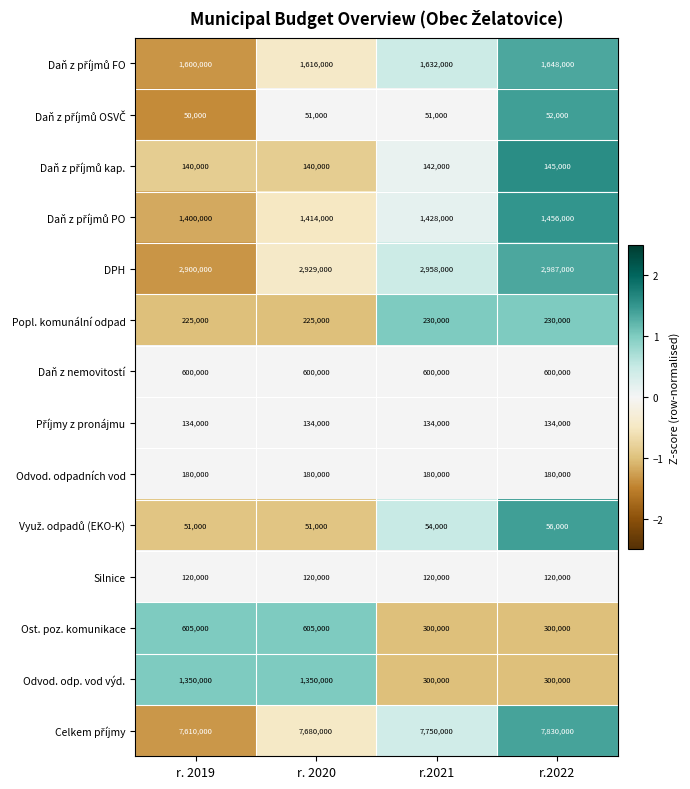

What is the sum of the Daň z nemovitostí values at r.2021 and r. 2020?

1200000